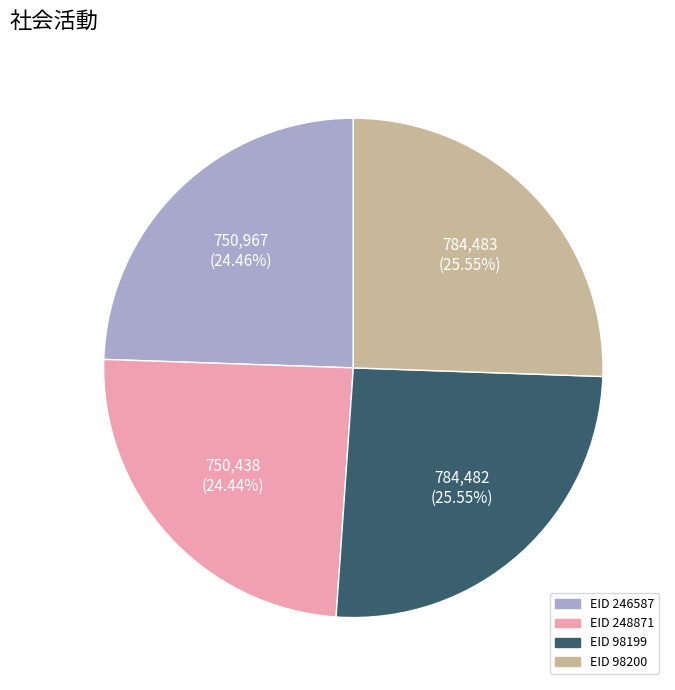

Is there a majority slice in this chart?

No